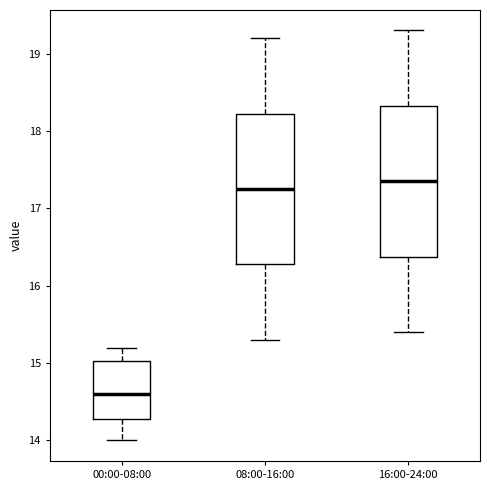

Reading left to right, transcribe this box plot: for each box, give where its median line is, the range the box spans, and where its two whiskers end, as read against the y-axis. The values are not printed on the chart, so give them approximately, as read against the axis.

00:00-08:00: median 14.6, box 14.3 to 15.0, whiskers 14.0 to 15.2
08:00-16:00: median 17.3, box 16.3 to 18.2, whiskers 15.3 to 19.2
16:00-24:00: median 17.4, box 16.4 to 18.3, whiskers 15.4 to 19.3